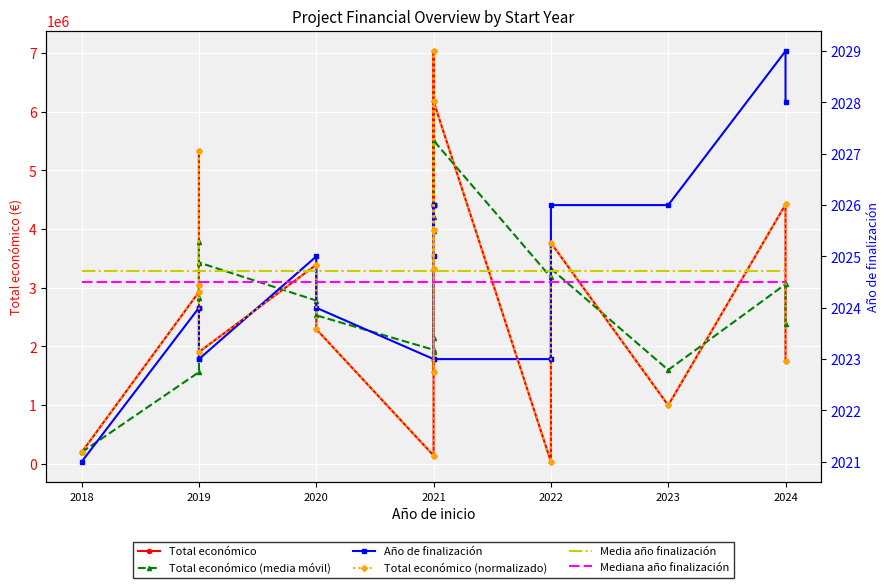

Reading left to right, extract all data points from this chart.

Total económico: 193727.0	2926547.0	5335254.0	3045717.0	1902784.0	3390078.0	2291942.0	137807.0	3987639.0	1569661.0	7031291.0	3315951.0	6174645.0	32242.0	3764689.0	994195.0	4417999.0	1742069.0
Total económico (media móvil): 193727.0	1560137.0	2818509.3	3769172.7	3427918.3	2779526.3	2528268.0	1939942.3	2139129.3	1898369.0	4196197.0	3972301.0	5507295.7	3174279.3	3323858.7	1597042.0	3058961.0	2384754.3
Año de finalización: 2021.0	2024.0	2024.0	2023.0	2023.0	2025.0	2024.0	2023.0	2026.0	2025.0	2026.0	2026.0	2023.0	2023.0	2026.0	2026.0	2029.0	2028.0
Total económico (normalizado): 2021.2	2024.3	2027.1	2024.4	2023.1	2024.8	2023.6	2021.1	2025.5	2022.8	2029.0	2024.8	2028.0	2021.0	2025.3	2022.1	2026.0	2023.0
Media año finalización: 2024.7	2024.7	2024.7	2024.7	2024.7	2024.7	2024.7	2024.7	2024.7	2024.7	2024.7	2024.7	2024.7	2024.7	2024.7	2024.7	2024.7	2024.7
Mediana año finalización: 2024.5	2024.5	2024.5	2024.5	2024.5	2024.5	2024.5	2024.5	2024.5	2024.5	2024.5	2024.5	2024.5	2024.5	2024.5	2024.5	2024.5	2024.5